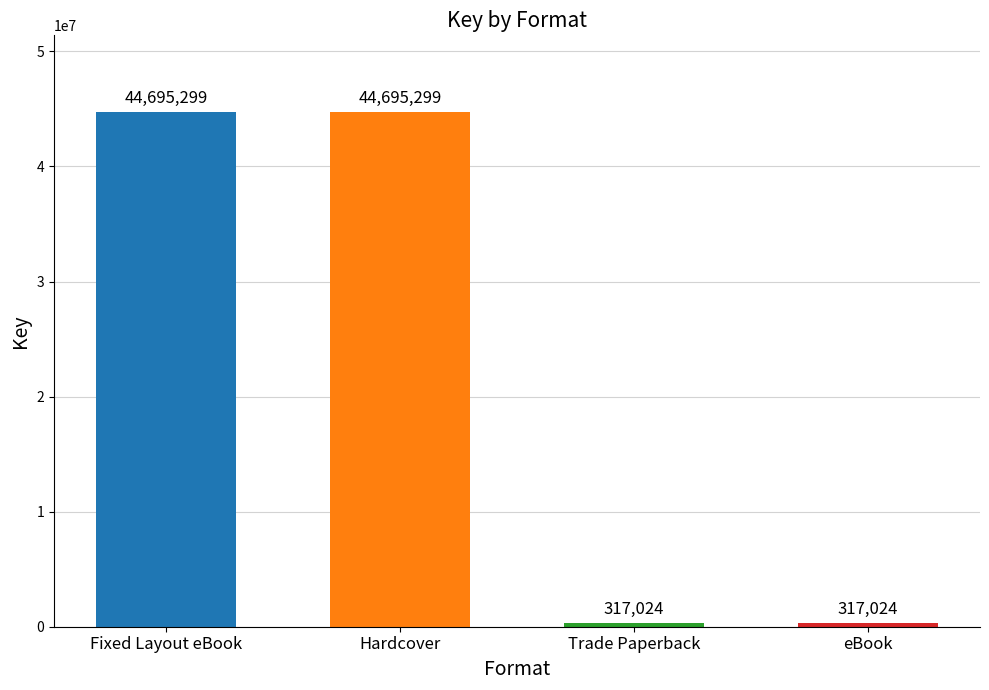

Reading left to right, extract all data points from this chart.

44695299	44695299	317024	317024